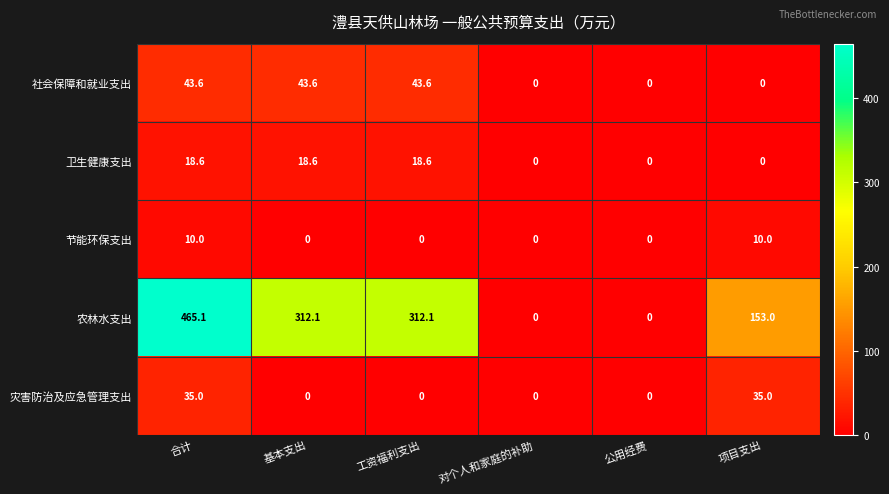

At how many categories does at least one series exceed 237?

3